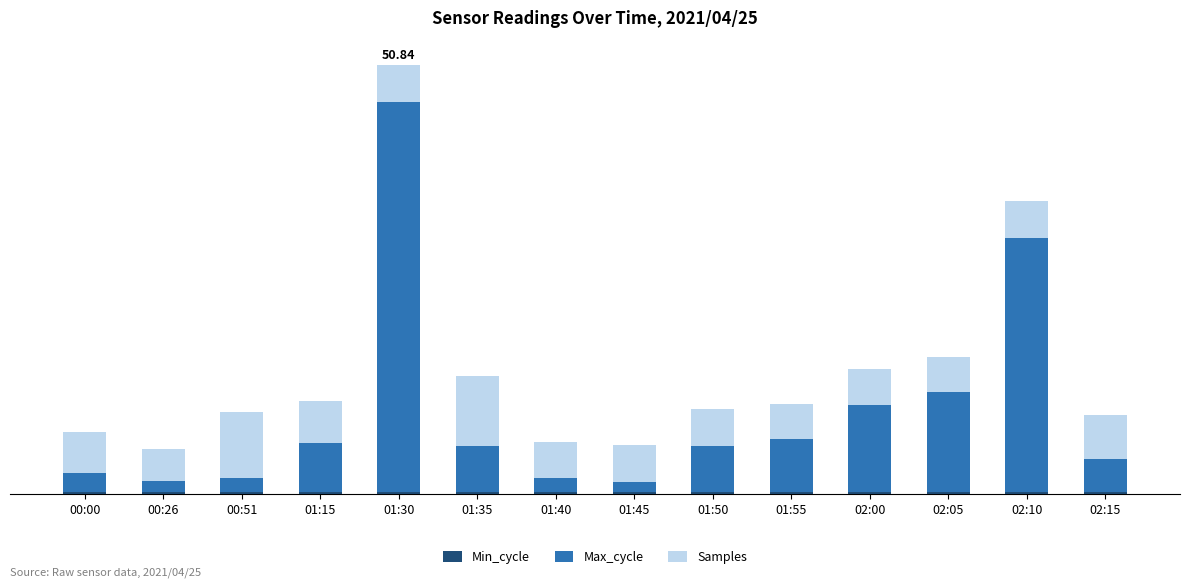

Are the bars grouped side by side (vs. stacked)?

No